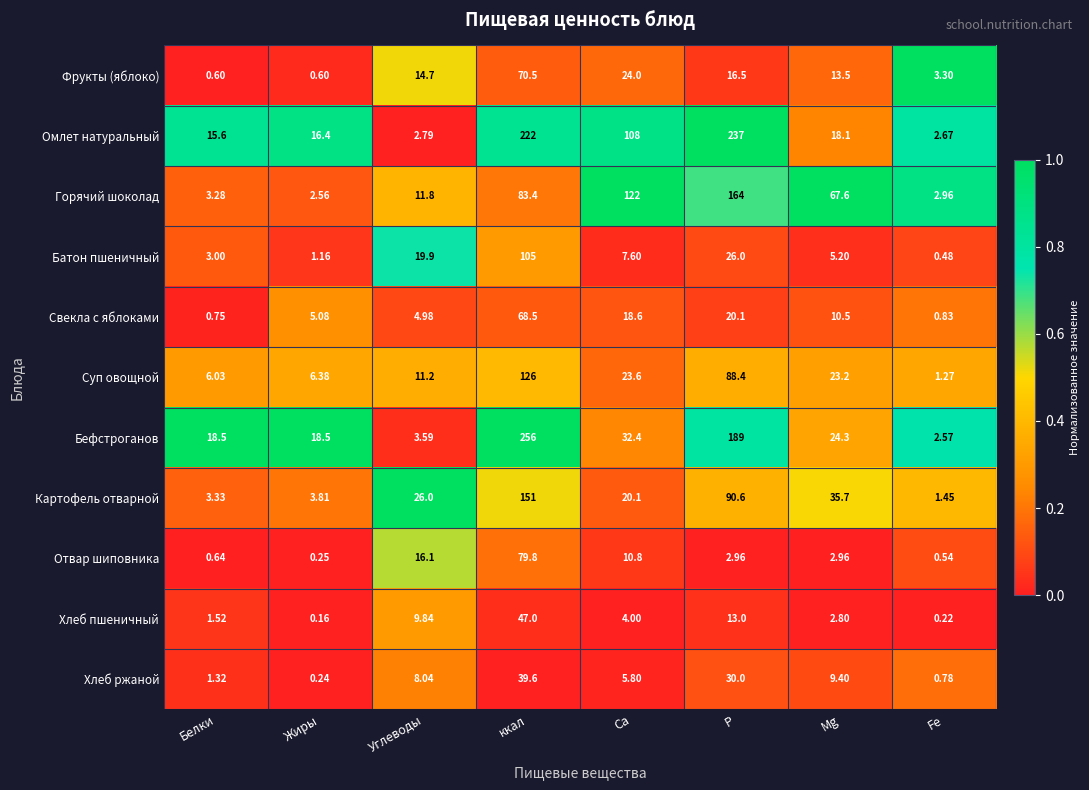

Rank the categories by Хлеб ржаной value from highest to lowest.

ккал, P, Mg, Углеводы, Ca, Белки, Fe, Жиры